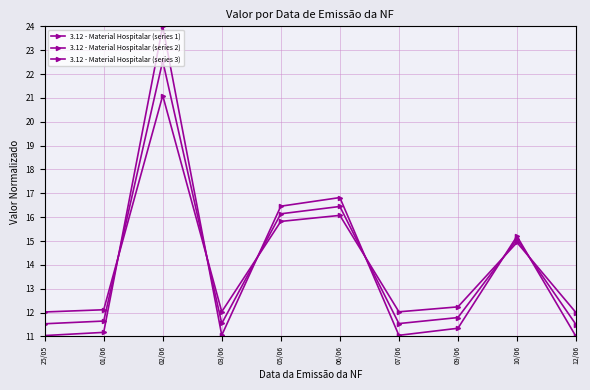

How many intersections are there between 3.12 - Material Hospitalar (series 3) and 3.12 - Material Hospitalar (series 2)?

6